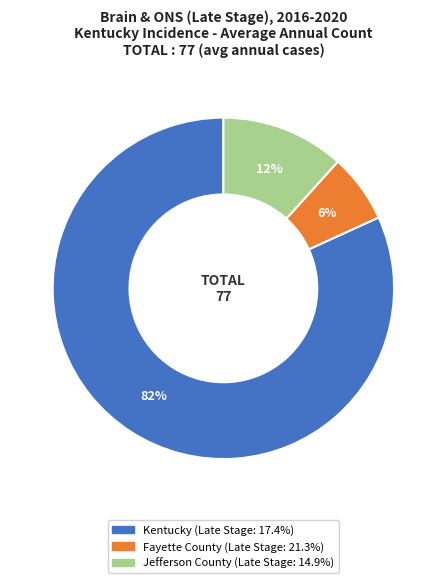

Do Jefferson County and Kentucky together represent more than half of the pie?

Yes